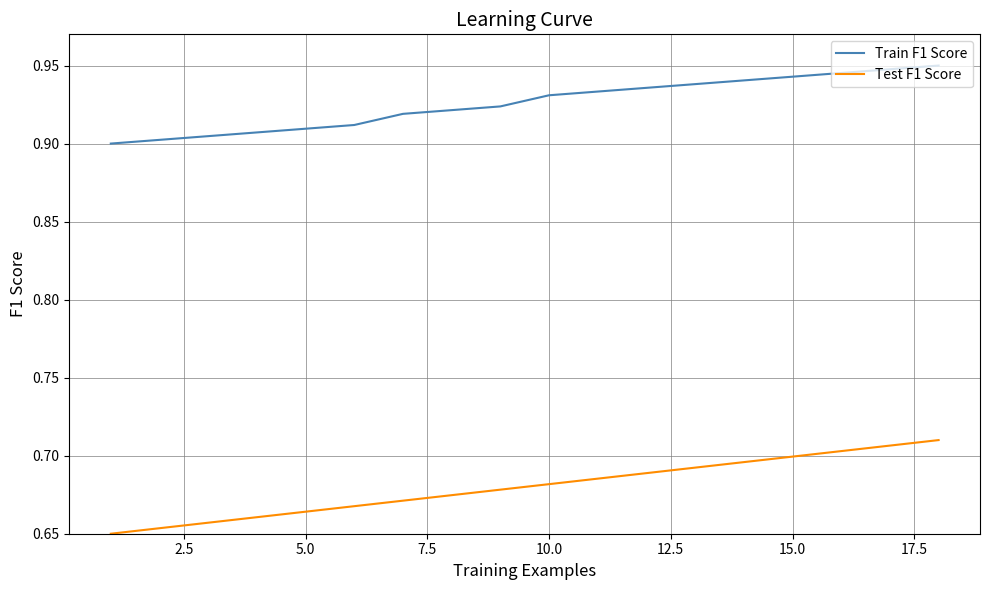

Rank the series by their average value, from lowest to highest.

Test F1 Score, Train F1 Score